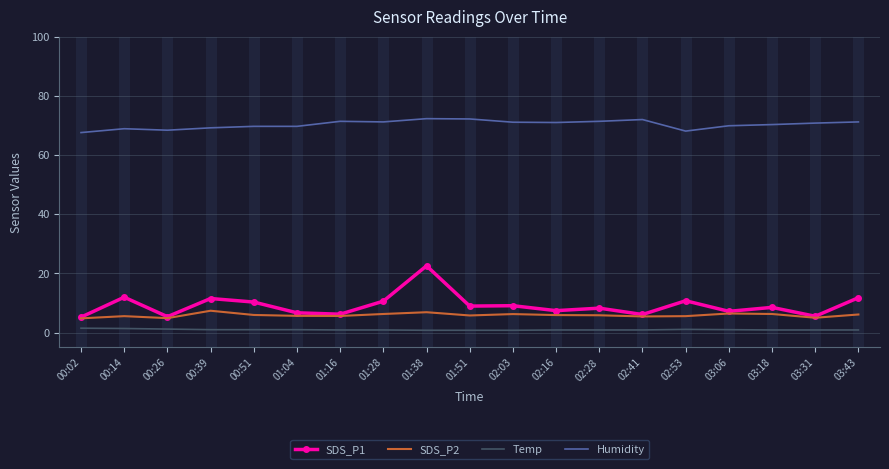

List the series in order of their peak value, lowest first.

Temp, SDS_P2, SDS_P1, Humidity